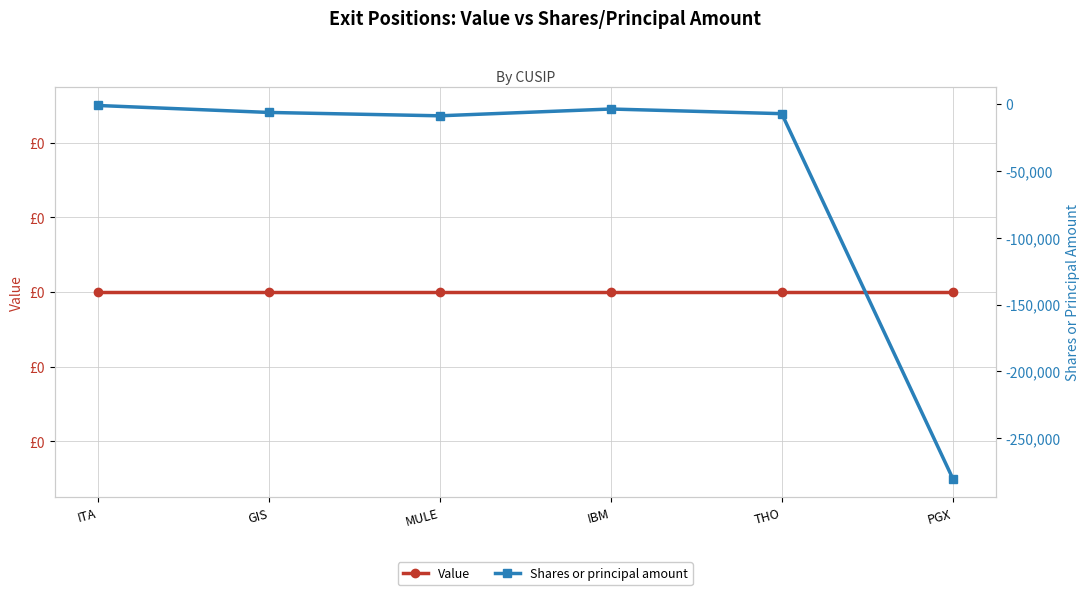

At which category is the sum across all series the highest?

ITA